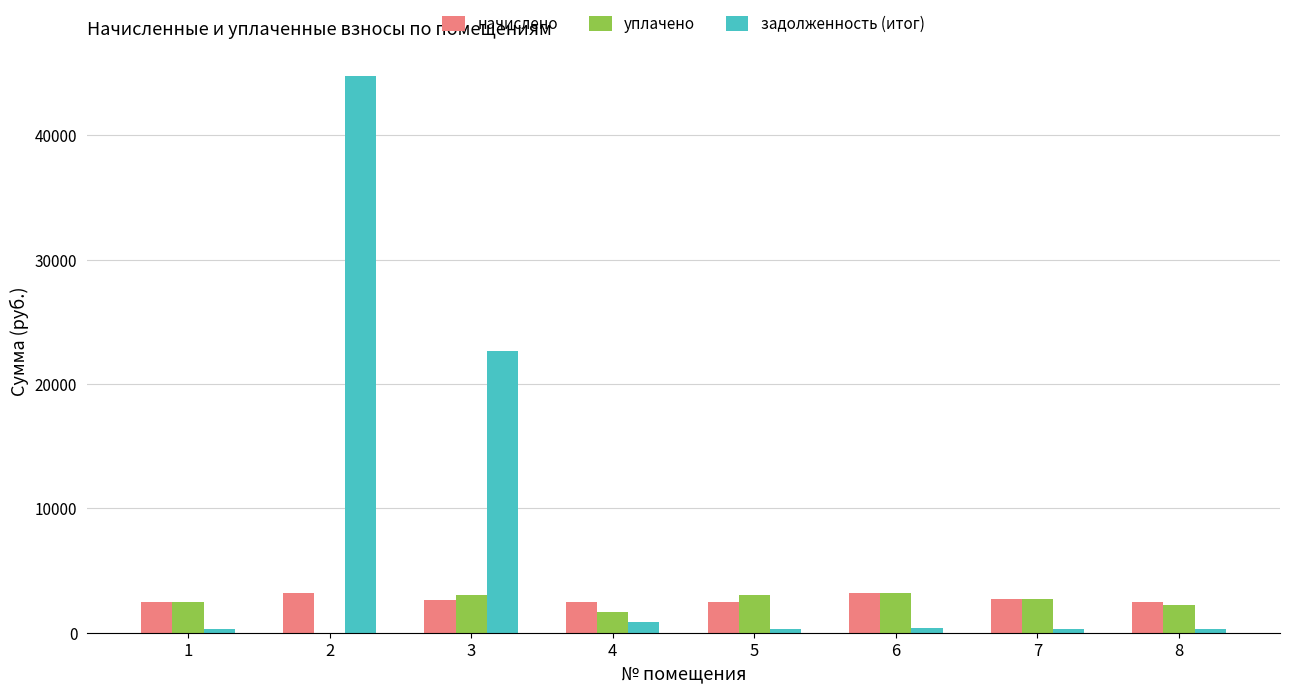

Which series has the largest total across all categories?

задолженность (итог)